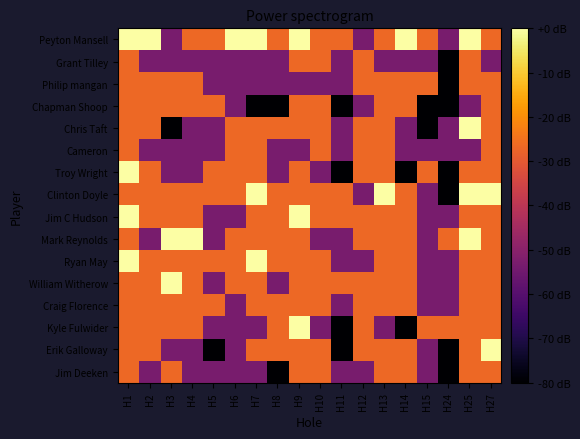

How many data points does each series have?

18